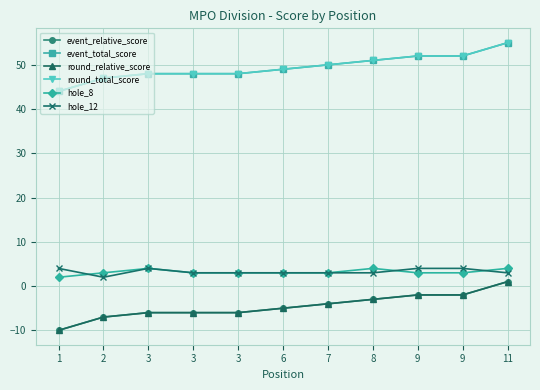

Does the chart have visible grid lines?

Yes